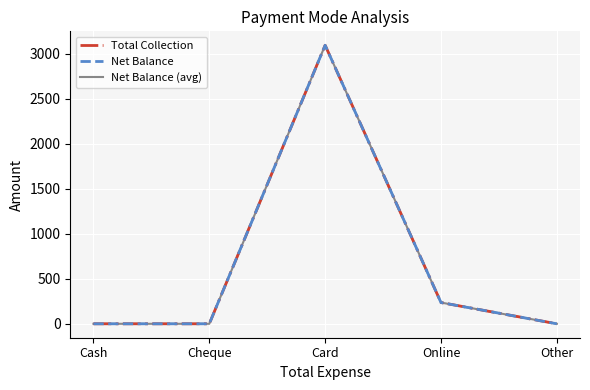

Which category has the highest value in the Net Balance (avg) series?

Card